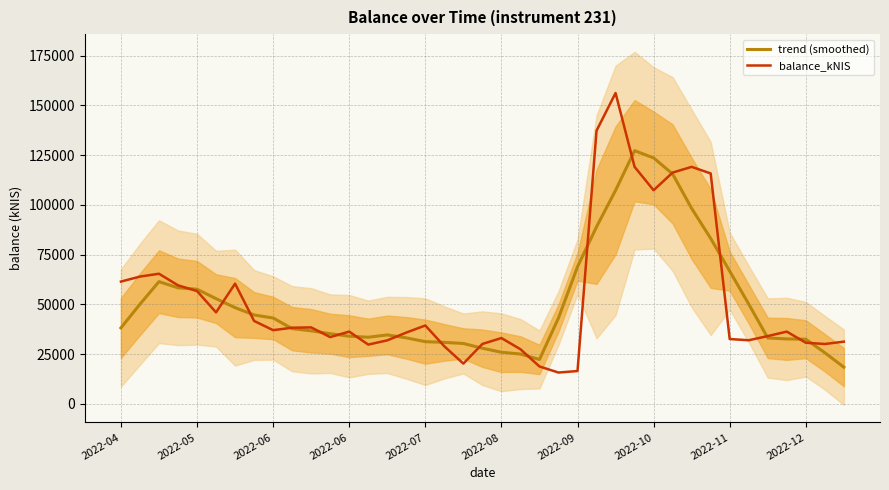

List the series in order of their overall mean, highest first.

balance_kNIS, trend (smoothed)